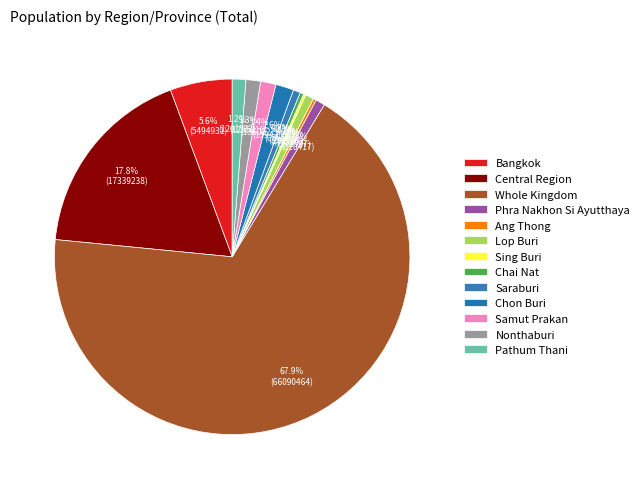

What is the ratio of the value at Whole Kingdom to the value at Chon Buri?

41.4